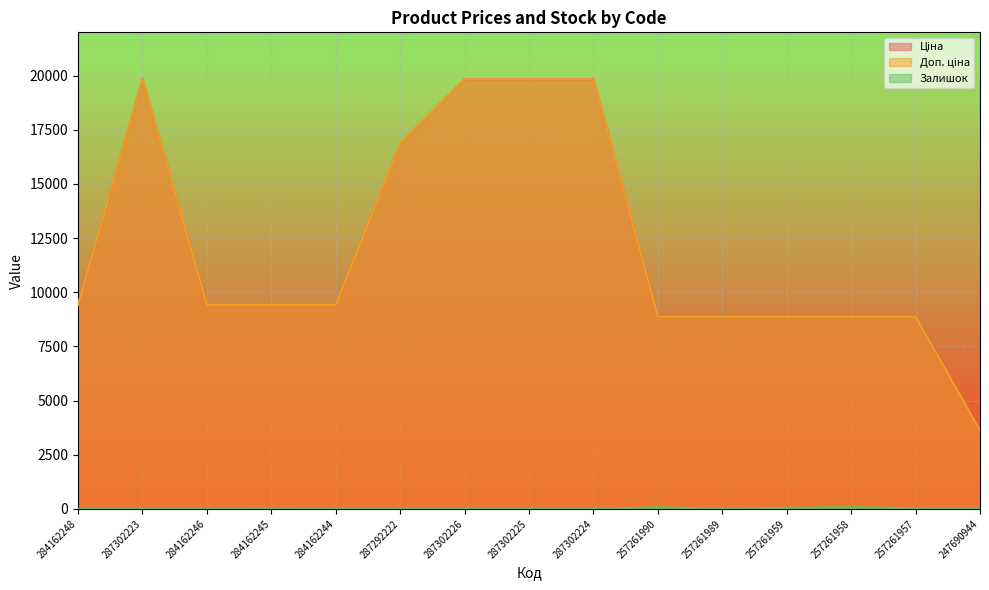

Which label corresponds to the smallest value in the chart?

284162248